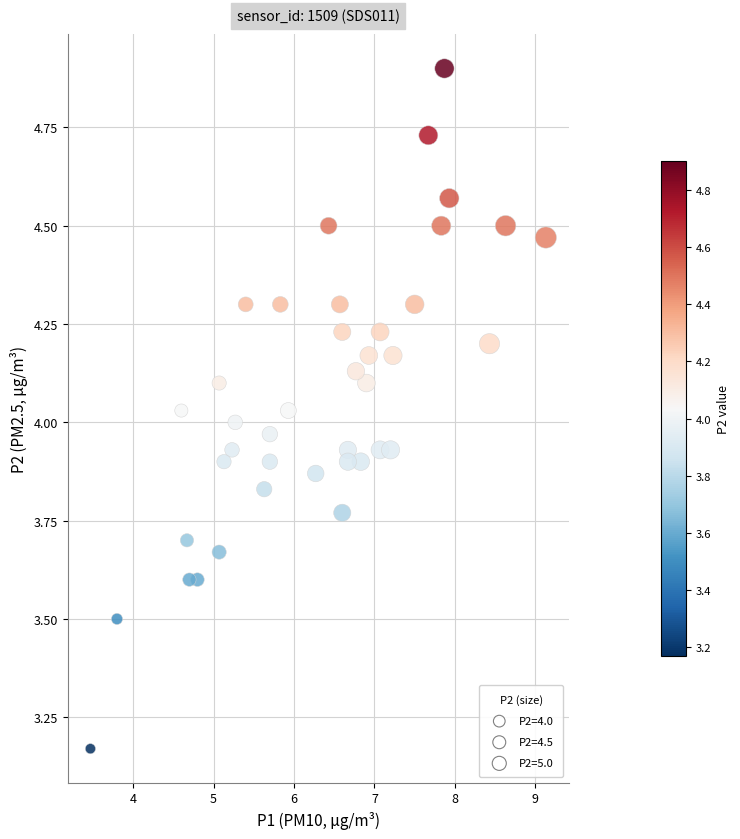

What is the range of X values (max minus min)?

5.7